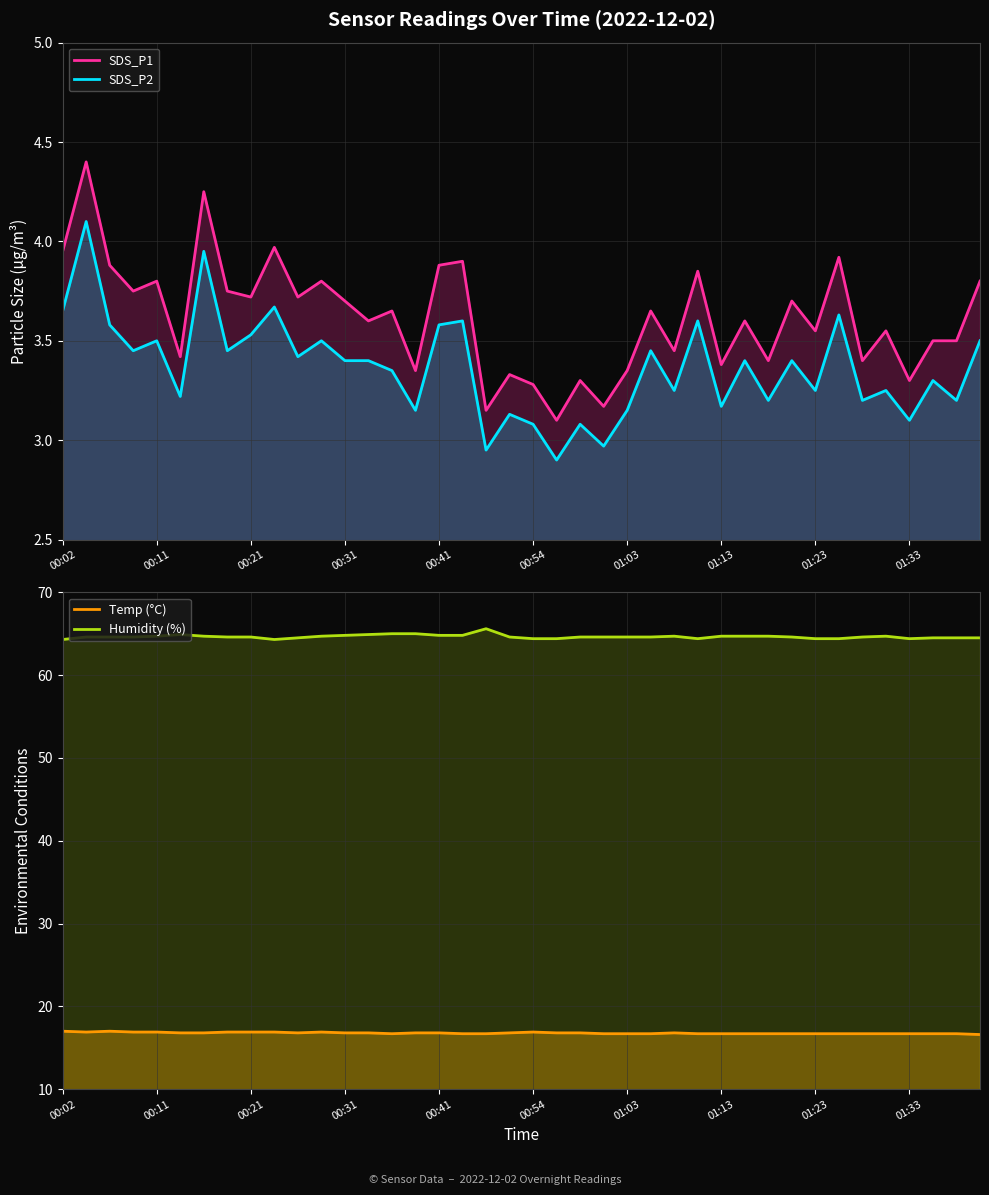

How many Temp (°C) values are between 16 and 17?

40